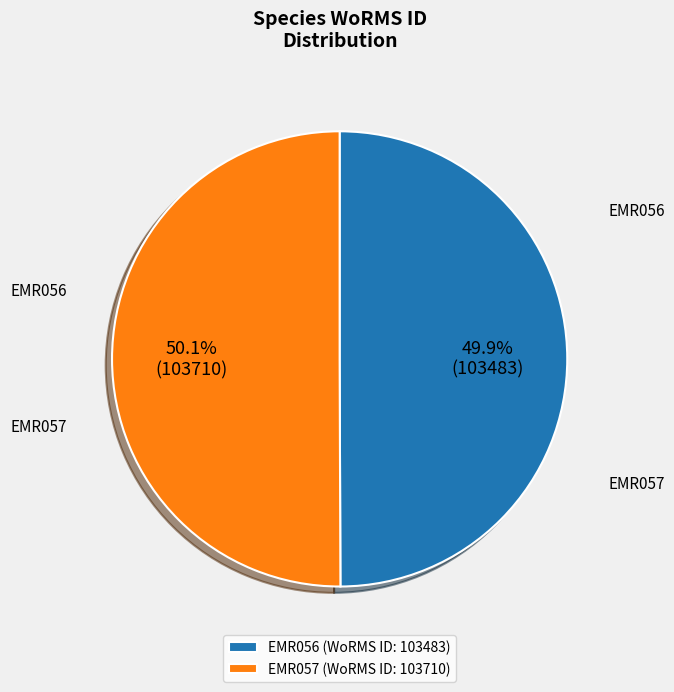

How many slices are in this pie chart?

2